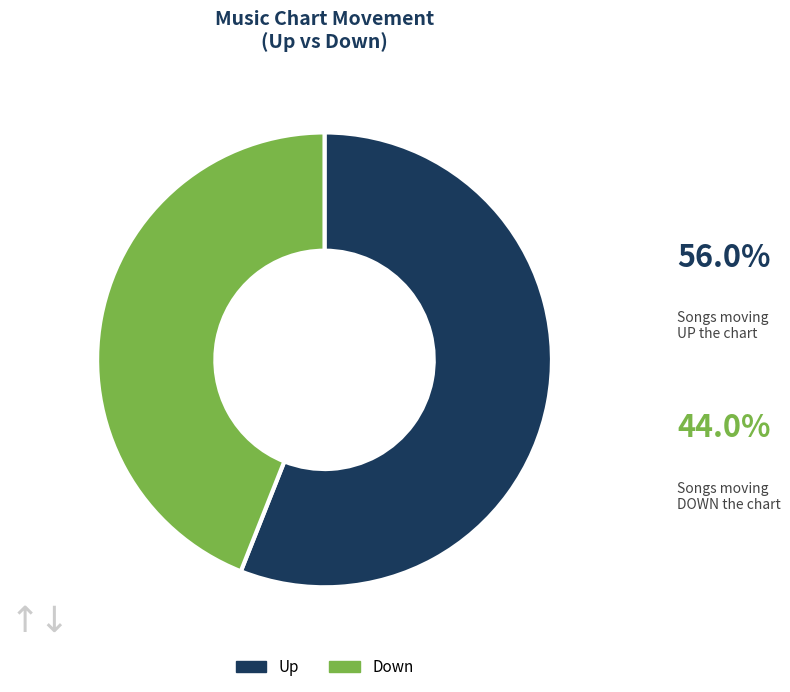

Does any single category account for the majority?

Yes